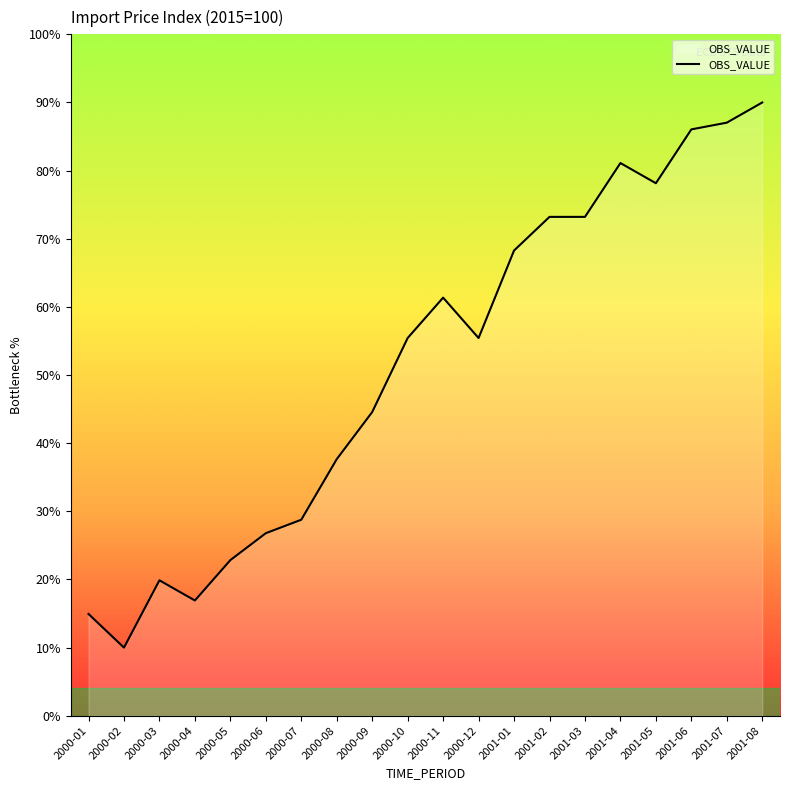

Read the value at 2000-12.

55.4